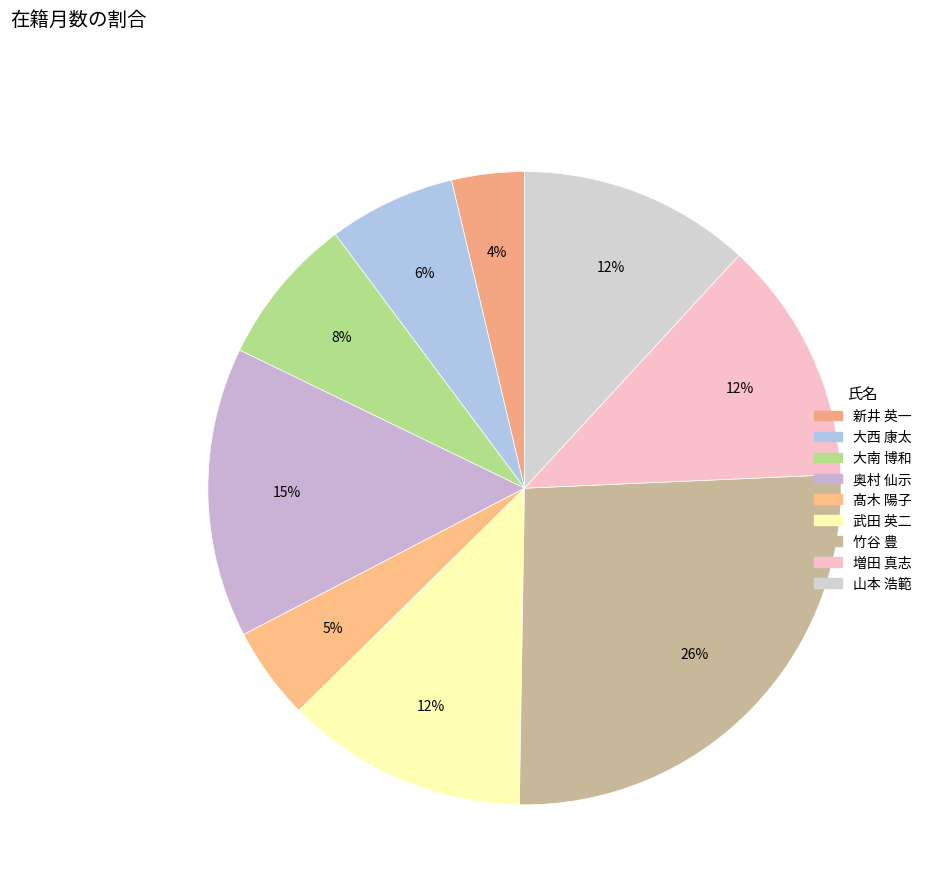

Is there any slice that represents more than half of the pie?

No